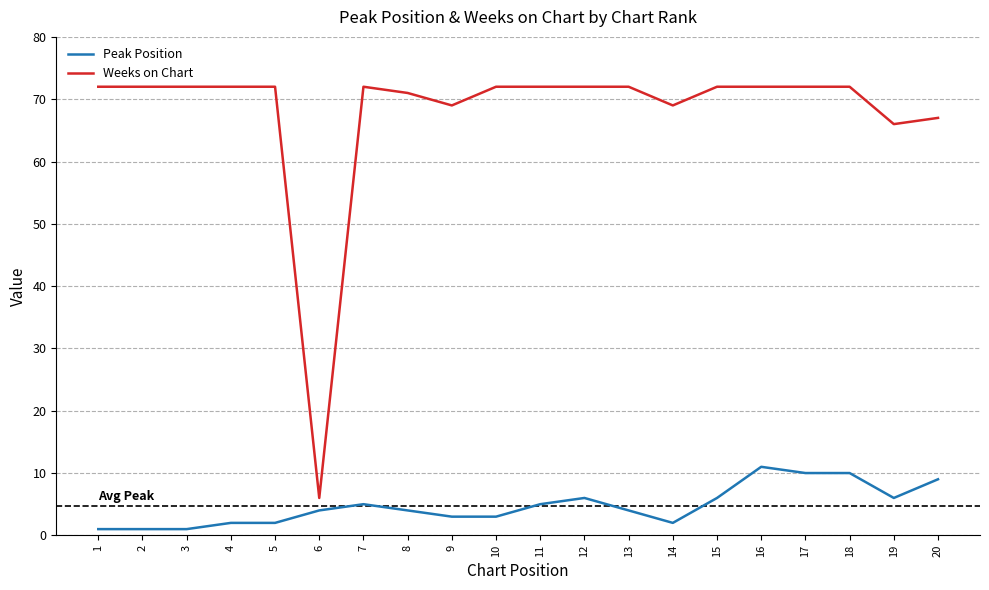

Reading left to right, what are all the values shown in this chart?

Peak Position: 1	1	1	2	2	4	5	4	3	3	5	6	4	2	6	11	10	10	6	9
Weeks on Chart: 72	72	72	72	72	6	72	71	69	72	72	72	72	69	72	72	72	72	66	67